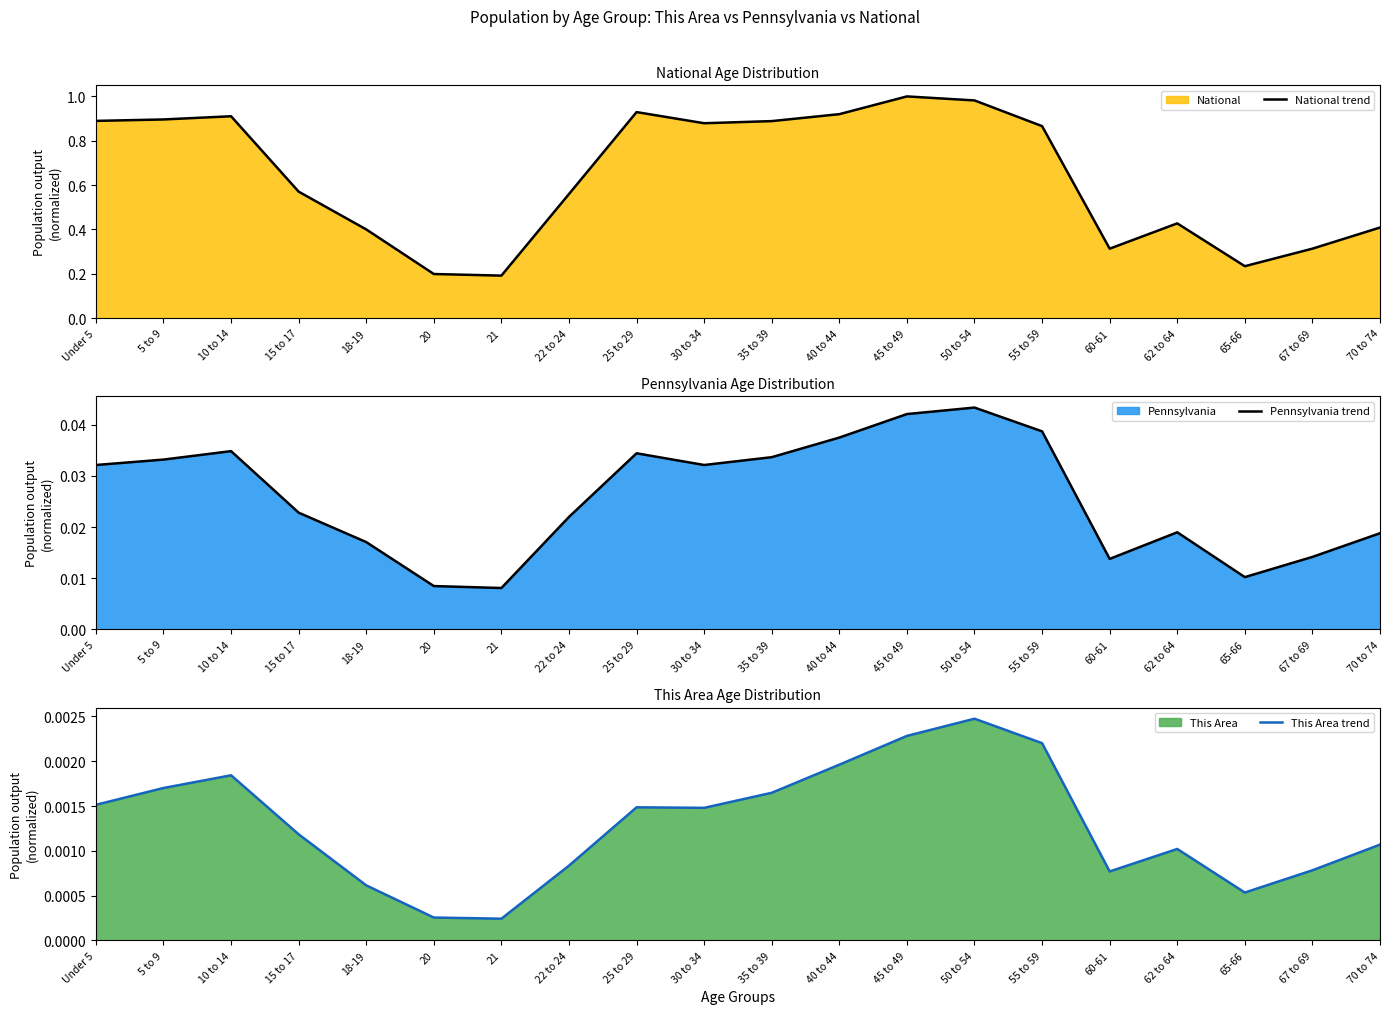

True or false: This Area trend has a value of 0.0 at 21.

True